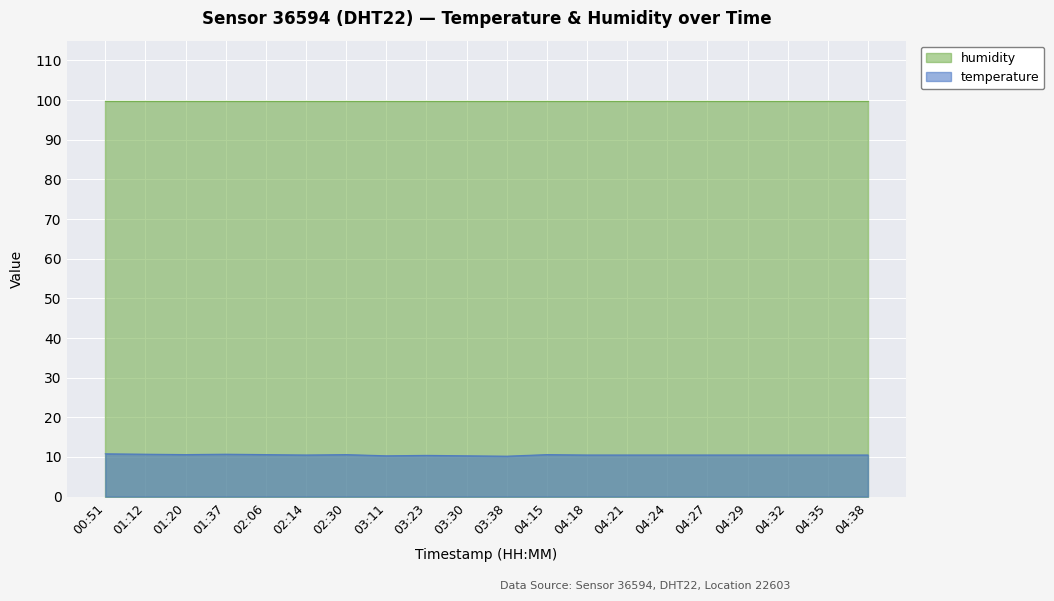

How many interior local valleys (lower than both neighbors) does the data have?

4